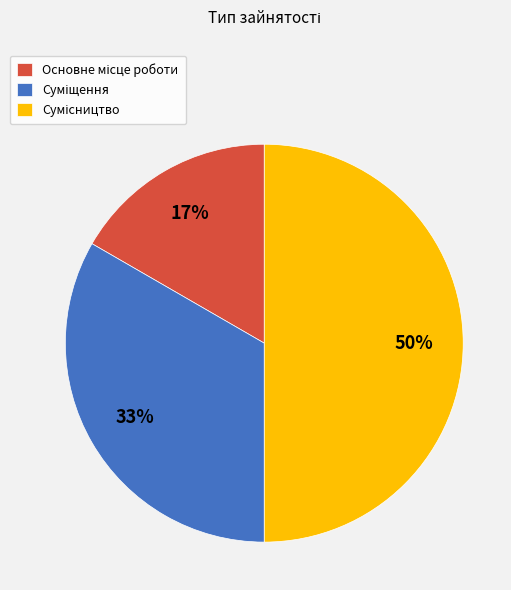

To the nearest percent, what is the average slice percentage?

33%